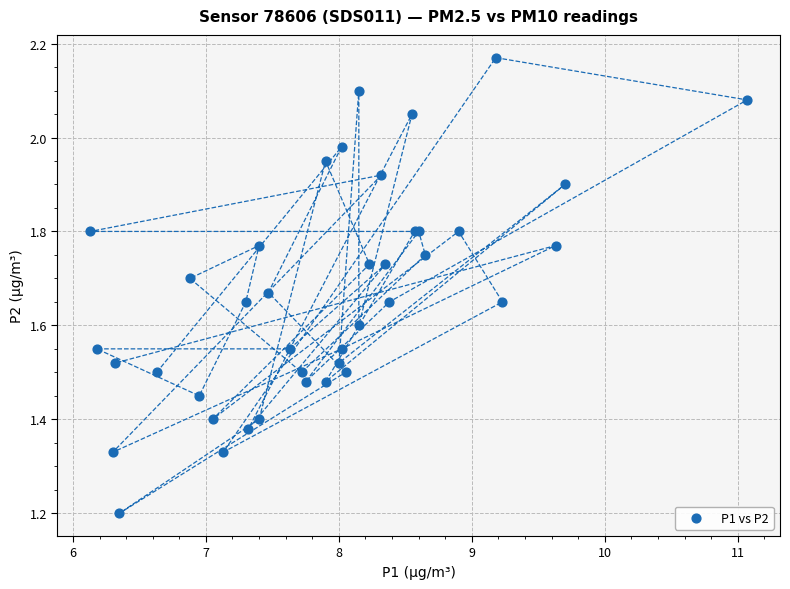

What Y value in the scatter plot is closest to 1?

1.2